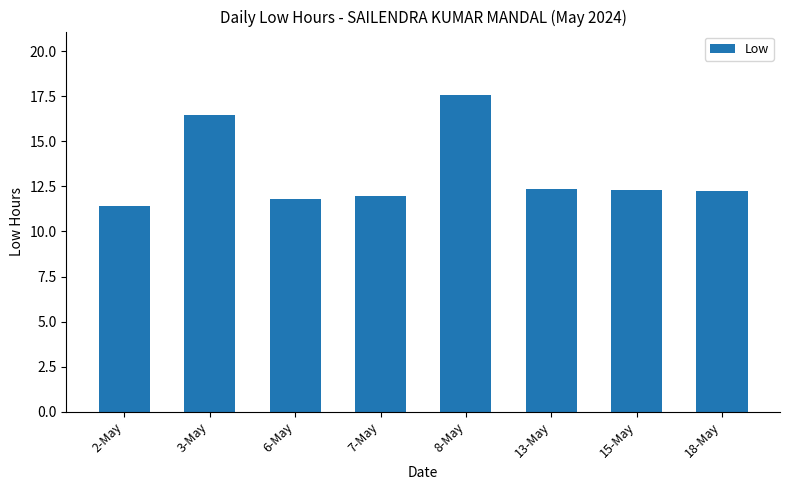

What is the smallest value displayed?

11.4